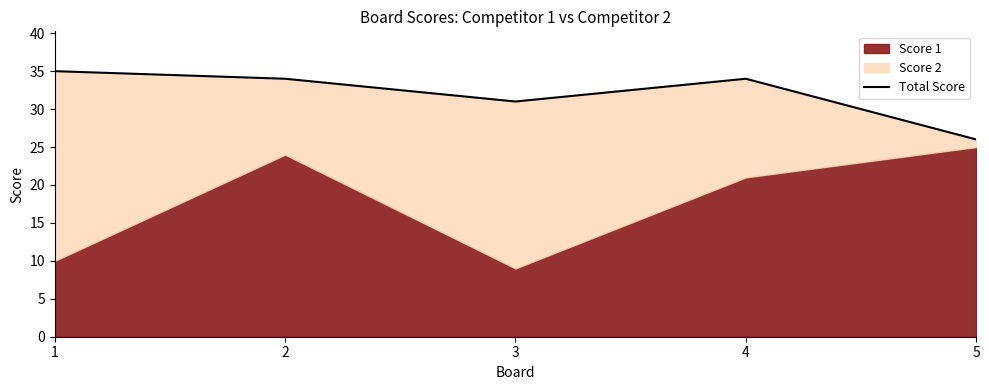

Is it true that the value at 4 is 34?

True